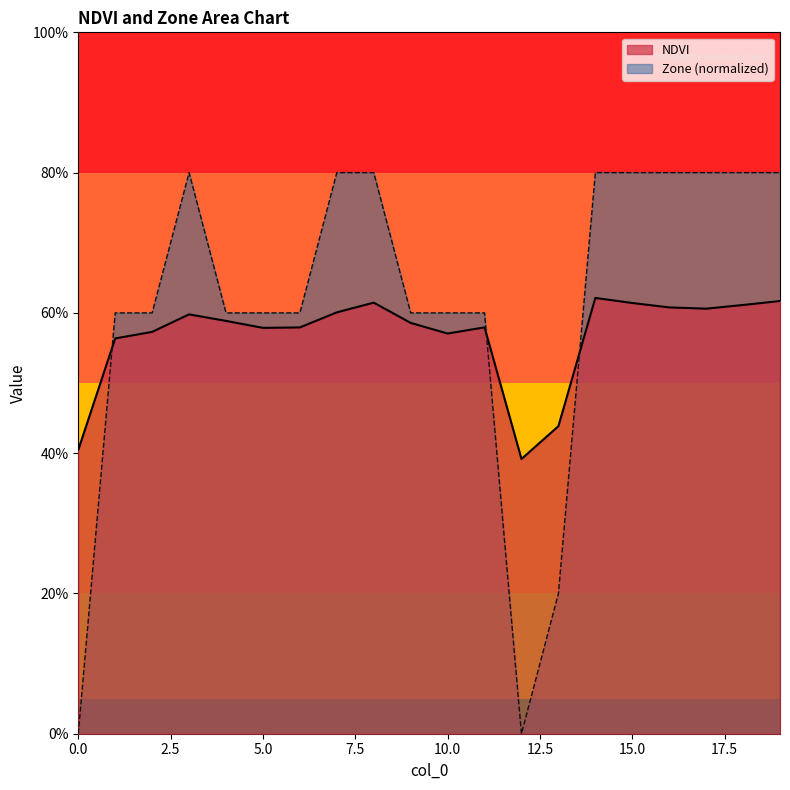

What is the average value of the Zone series?

0.6